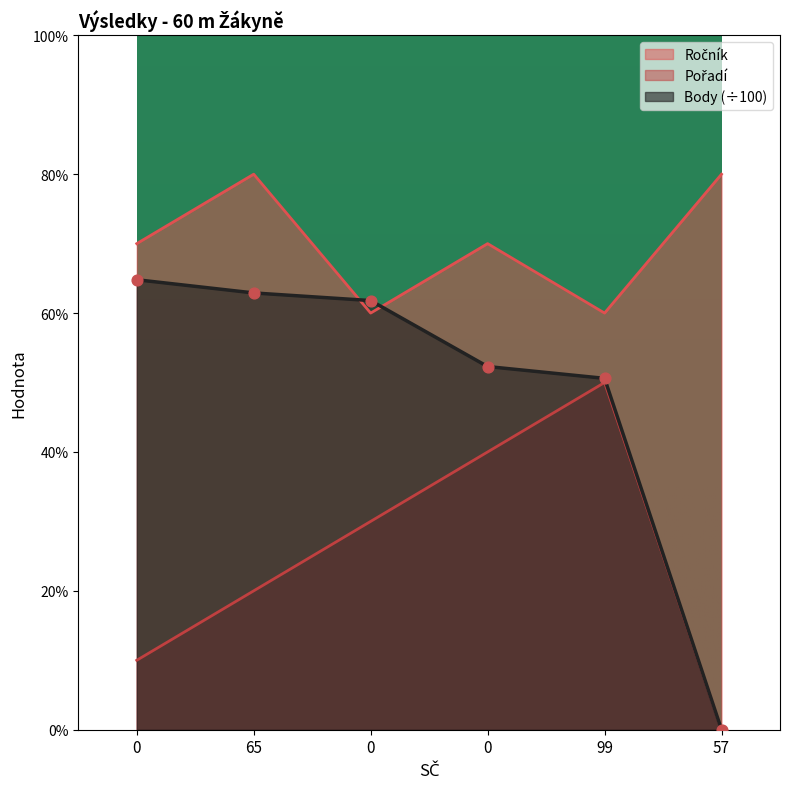

Which series has the widest spread of Y values?

Body